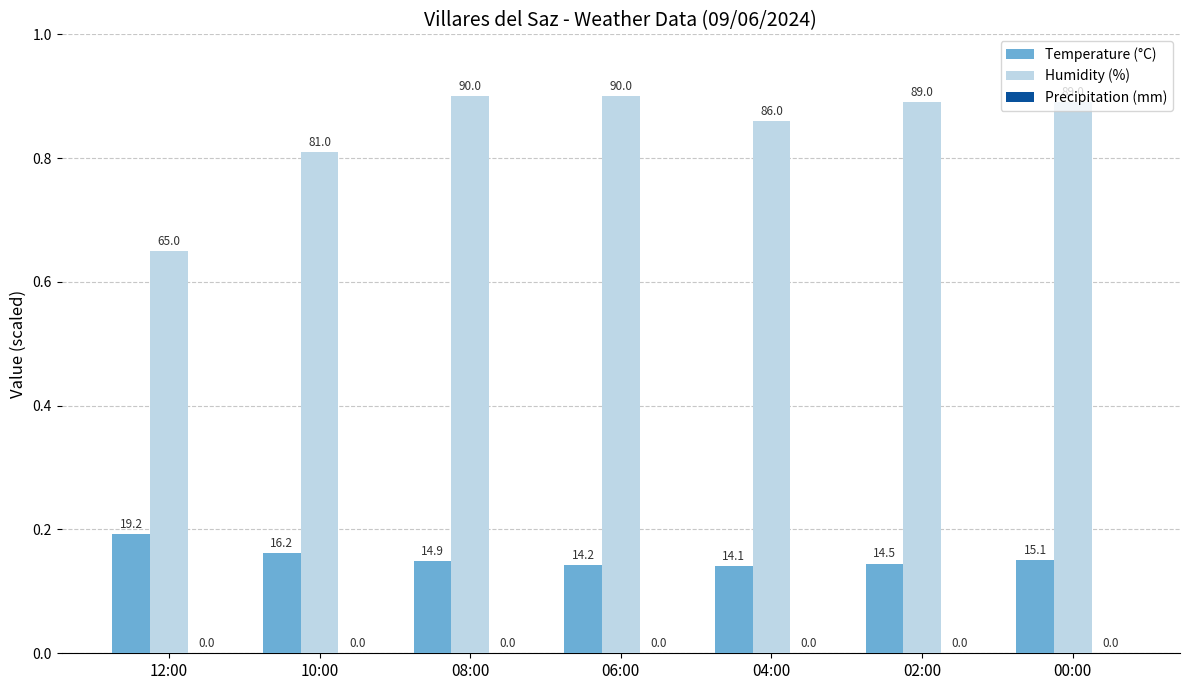

Are the bars horizontal?

No